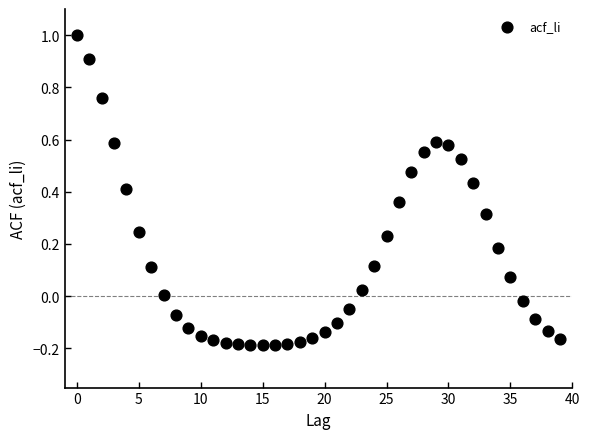

What is the range of Y values (max minus min)?

1.2